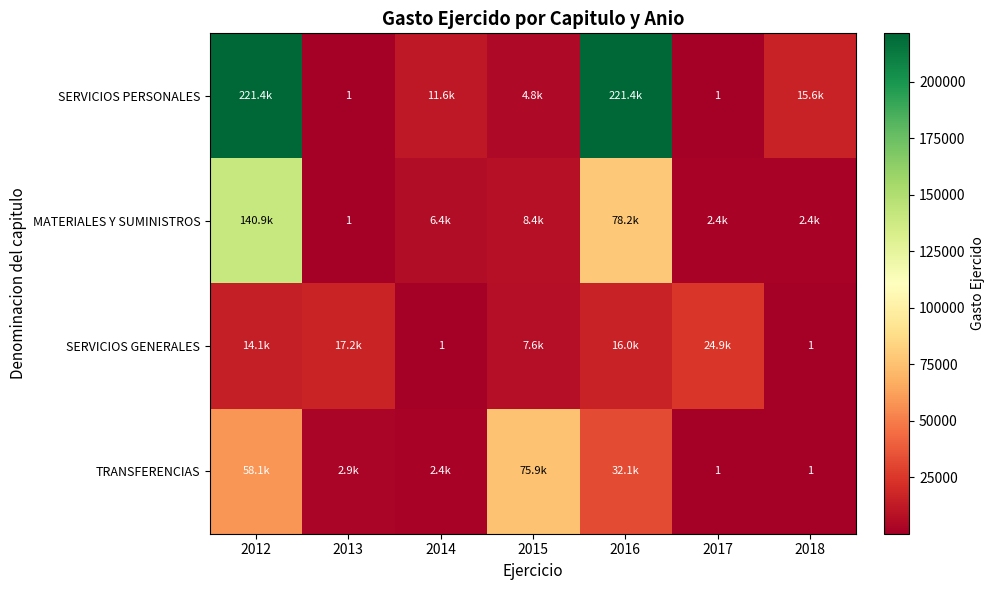

What is the difference between the TRANSFERENCIAS values at 2012 and 2013?

55190.3